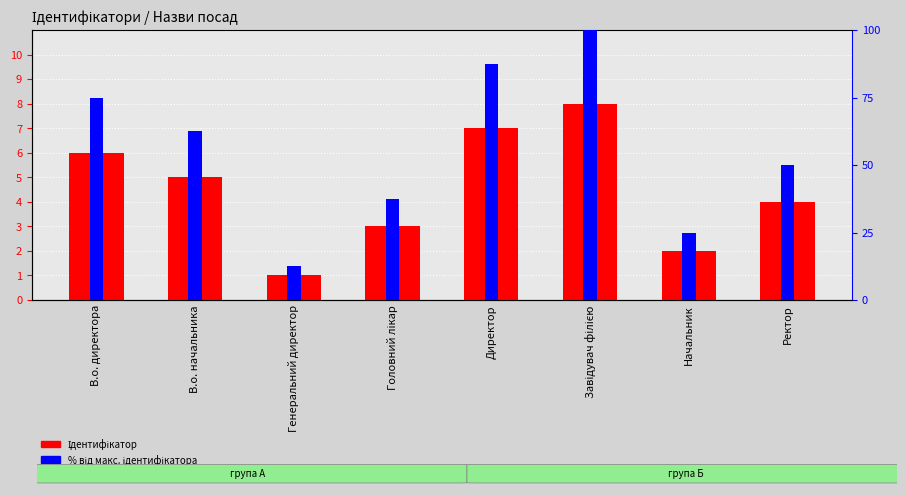

The Ідентифікатор series shows 10.0 at В.о. директора. True or false?

False